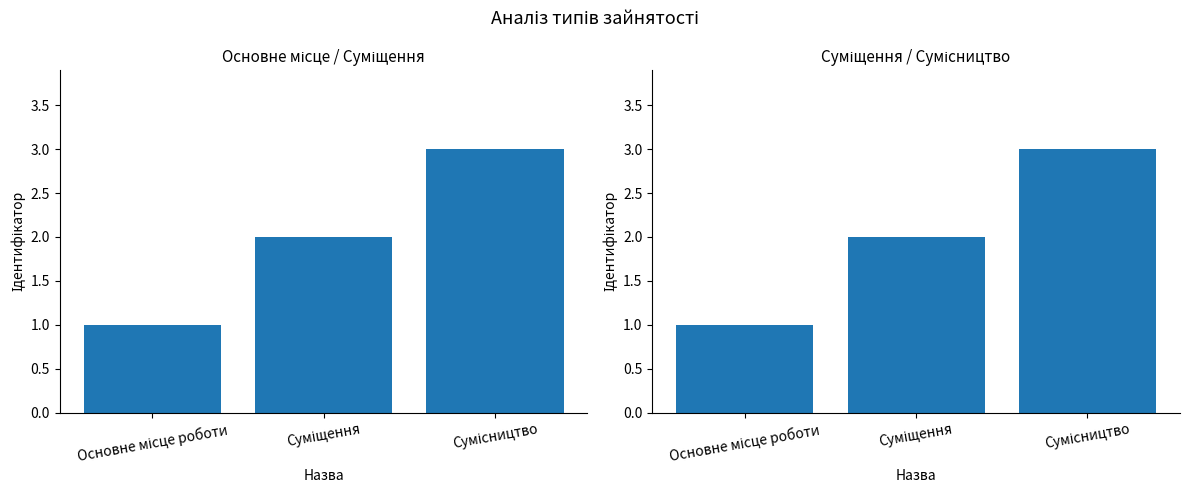

What position from the left is Суміщення?

2